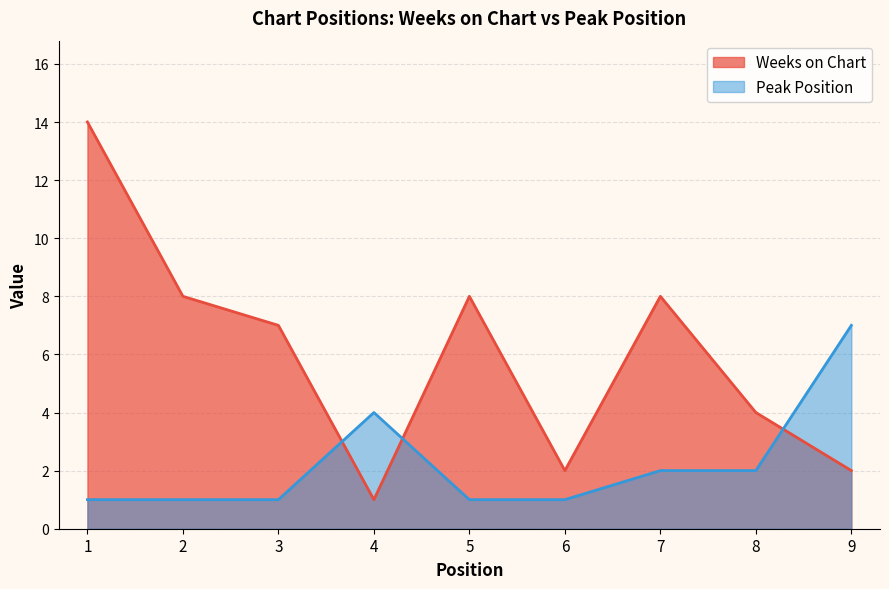

How many Peak Position values are between 1 and 2?

7